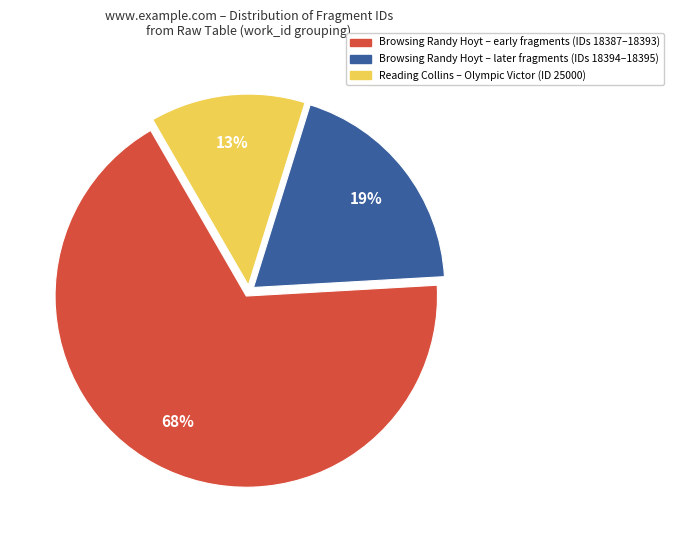

True or false: Browsing Randy Hoyt – early fragments (IDs 18387–18393) accounts for 68% of the total.

True